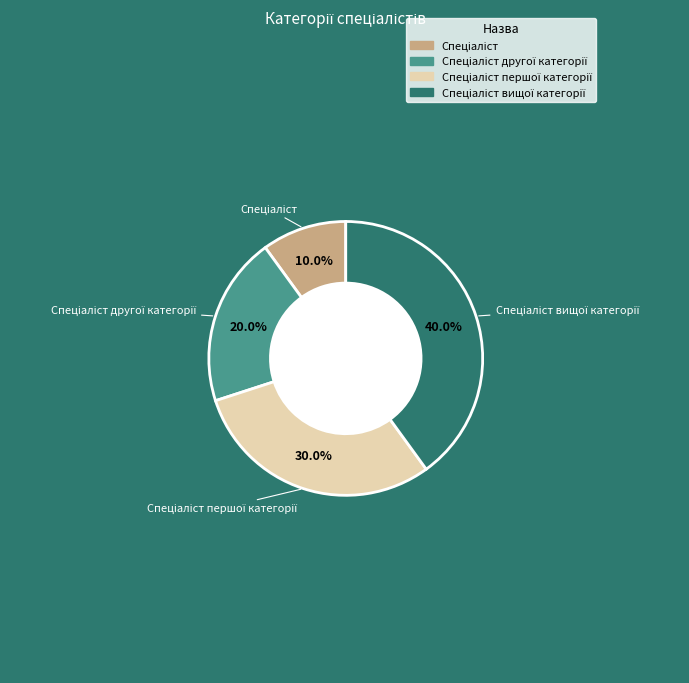

How many segments does this pie chart have?

4